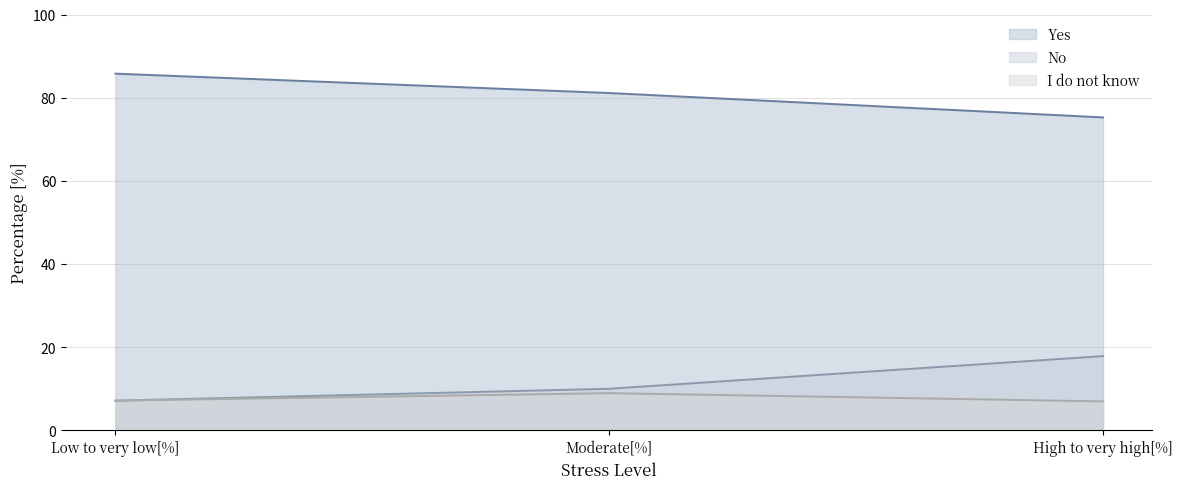

The I do not know series shows 1.4 at High to very high[%]. True or false?

False